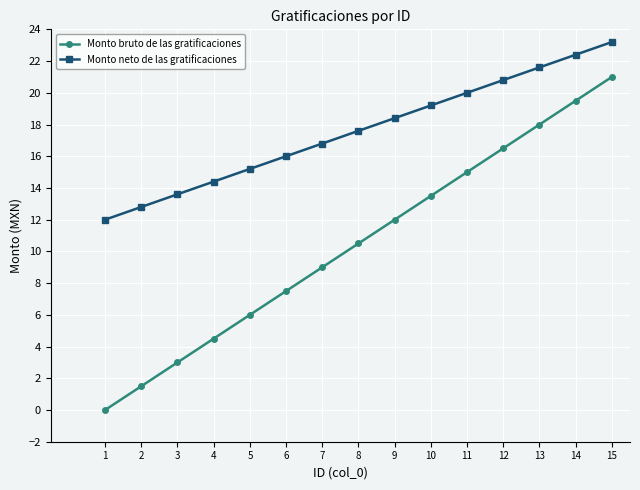

What is the total value across all series at 10?

32.7